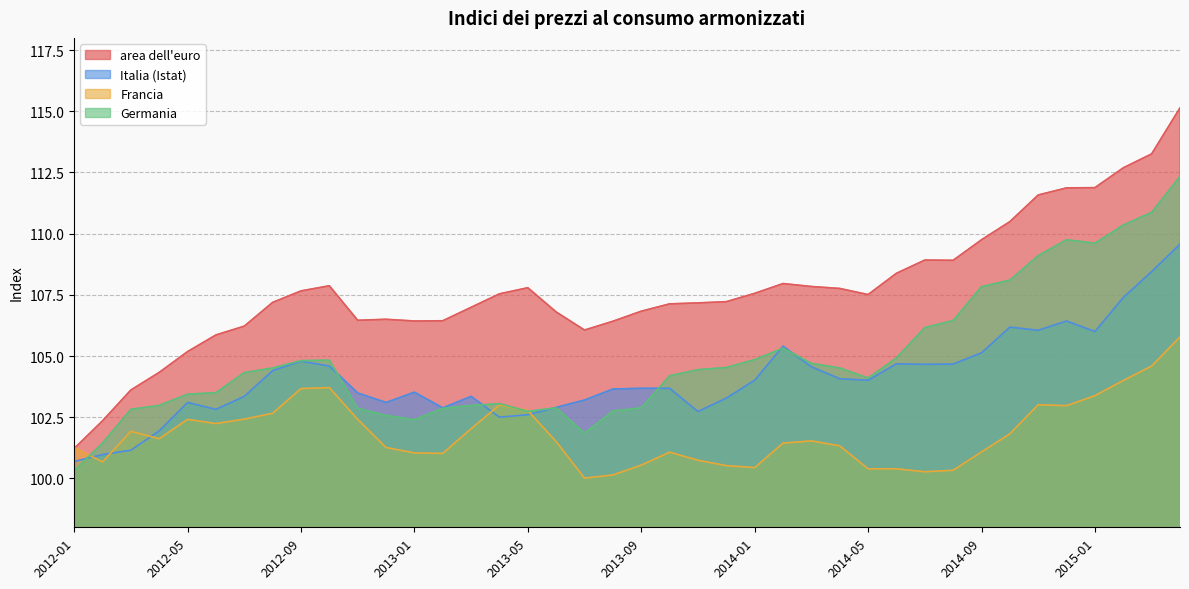

Where do Italia (Istat) and Francia first cross each other?

2012-01 and 2012-02